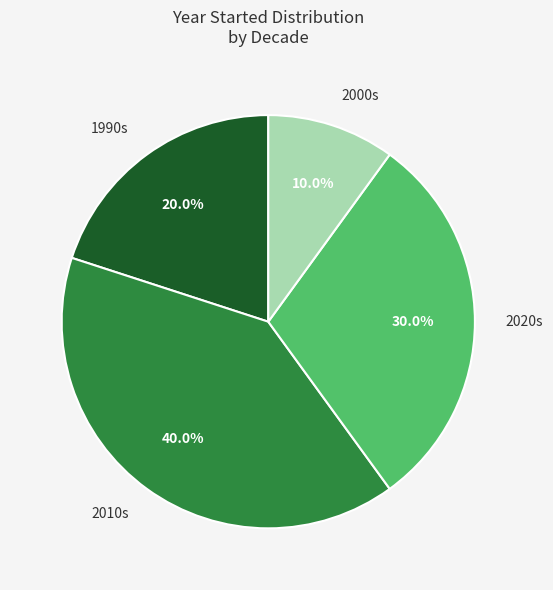

Between 2020s and 2000s, which is larger?

2020s